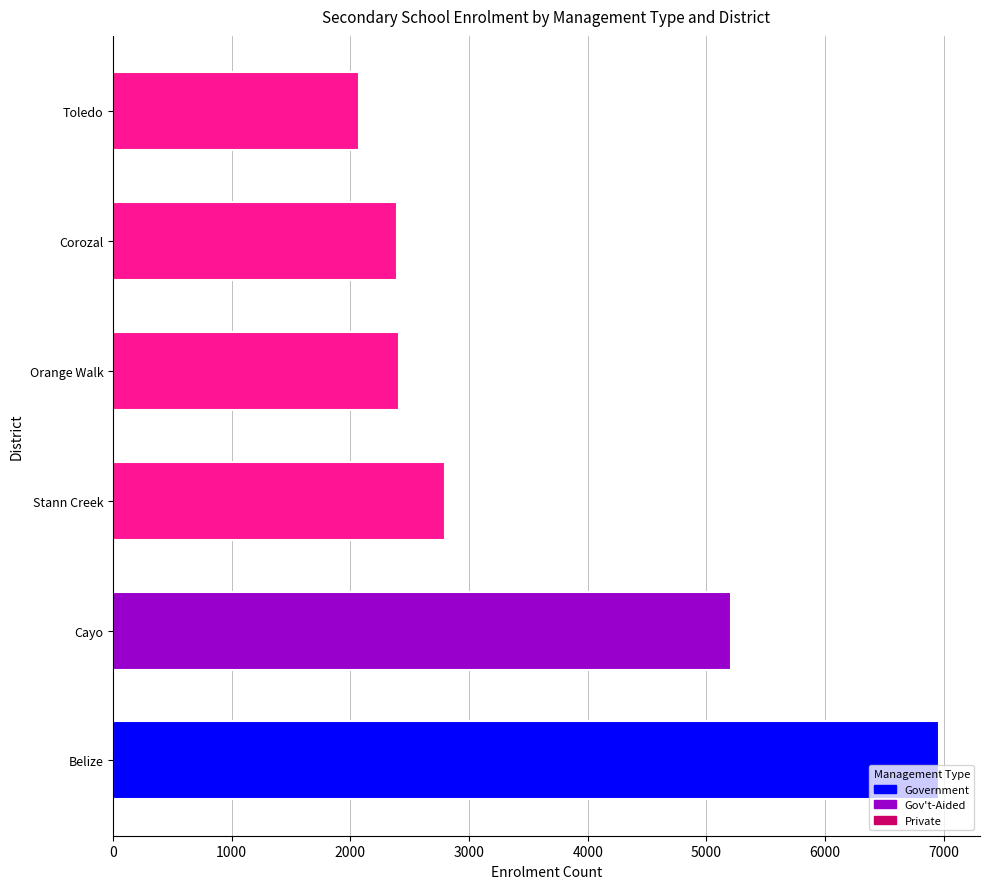

Which has a higher value, Stann Creek or Corozal?

Stann Creek